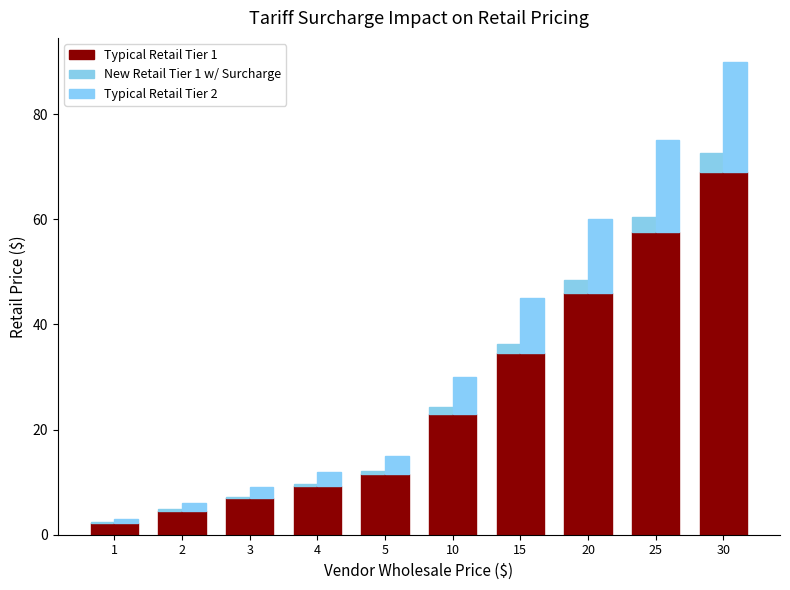

Rank the categories by Typical Retail Tier 2 value from lowest to highest.

1, 2, 3, 4, 5, 10, 15, 20, 25, 30